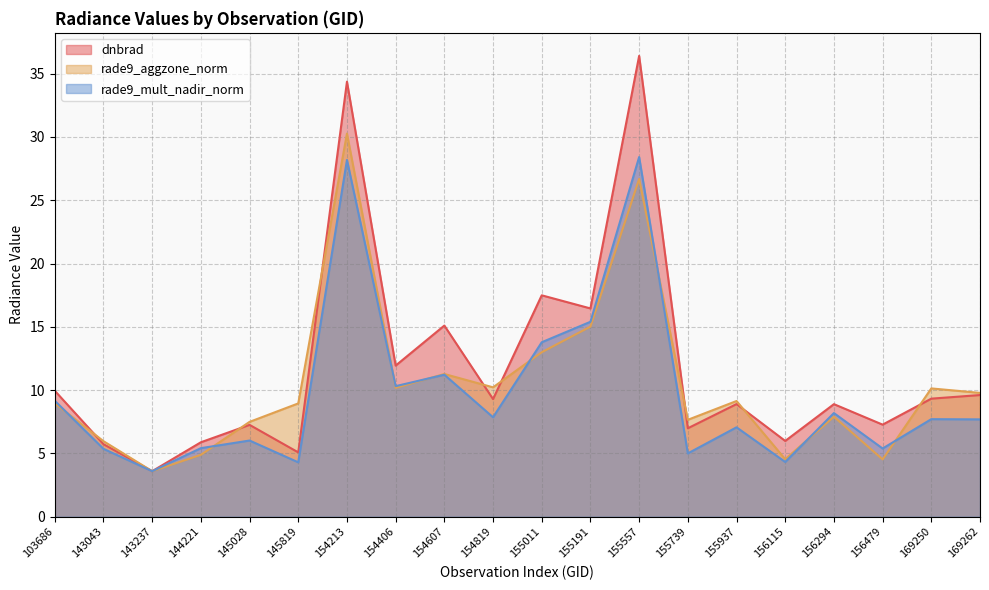

What is the value of the rade9_mult_nadir_norm point at the 19th from the left?

7.7